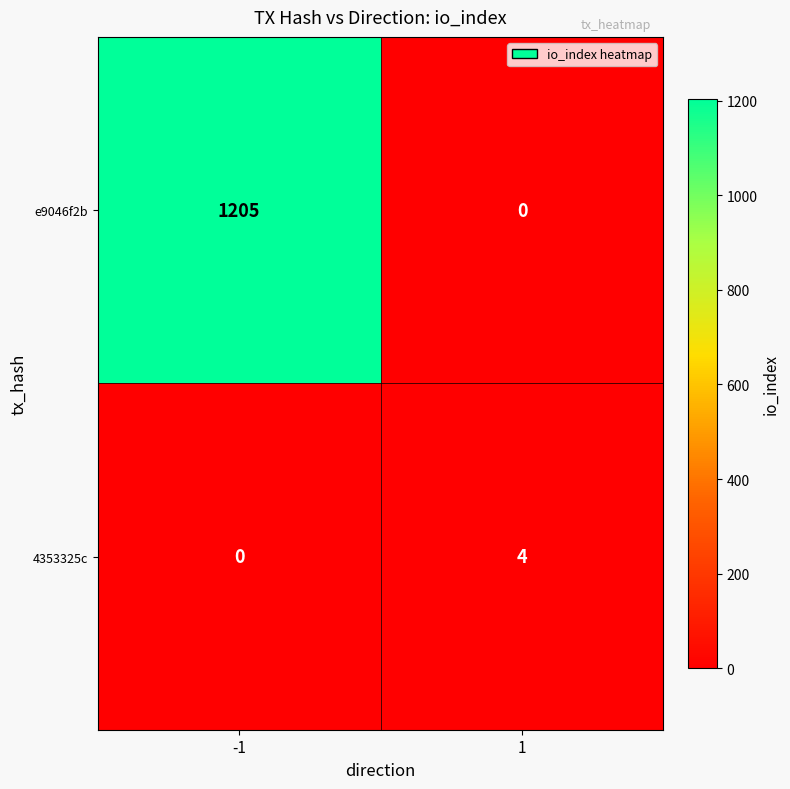

True or false: e9046f2b has a value of 1205 at -1.

True